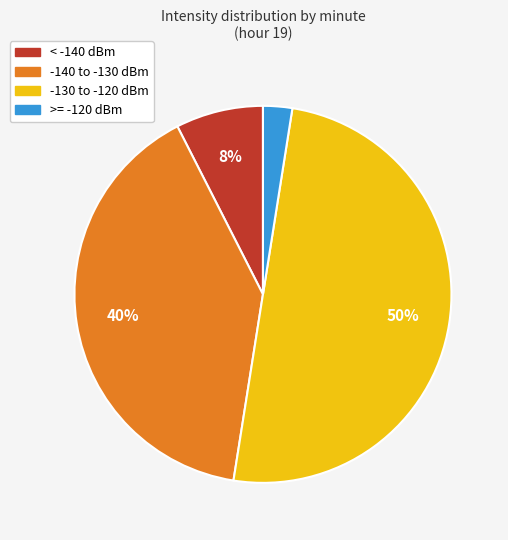

To the nearest percent, what is the average slice percentage?

25%